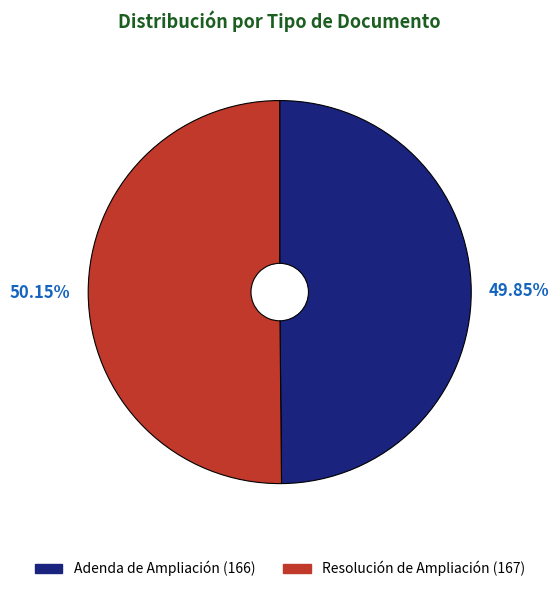

To the nearest percent, what percentage of the pie is Resolución de Ampliación?

50%